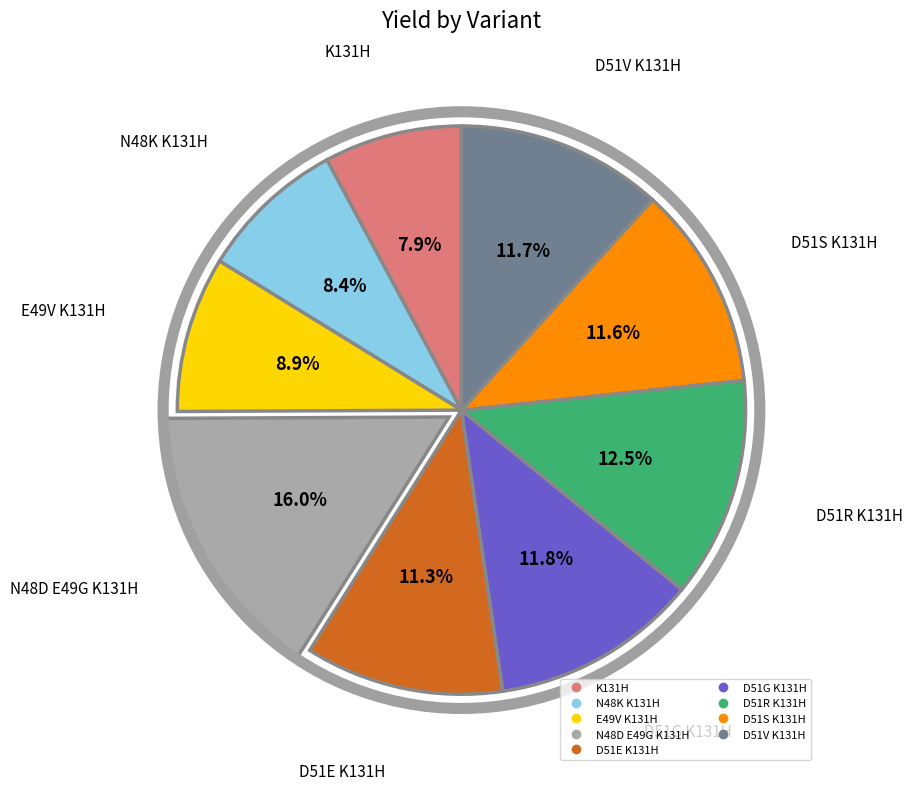

To the nearest percent, what is the difference between the K131H and D51S K131H slice percentages?

4%